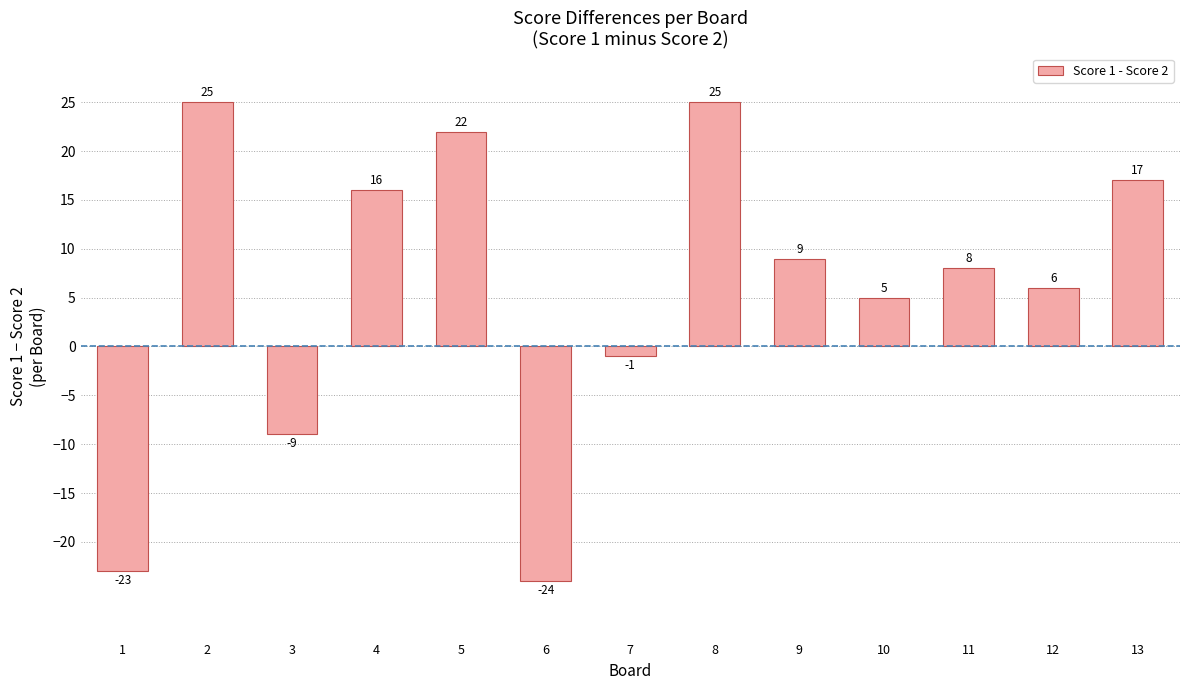

Reading left to right, extract all data points from this chart.

-23	25	-9	16	22	-24	-1	25	9	5	8	6	17